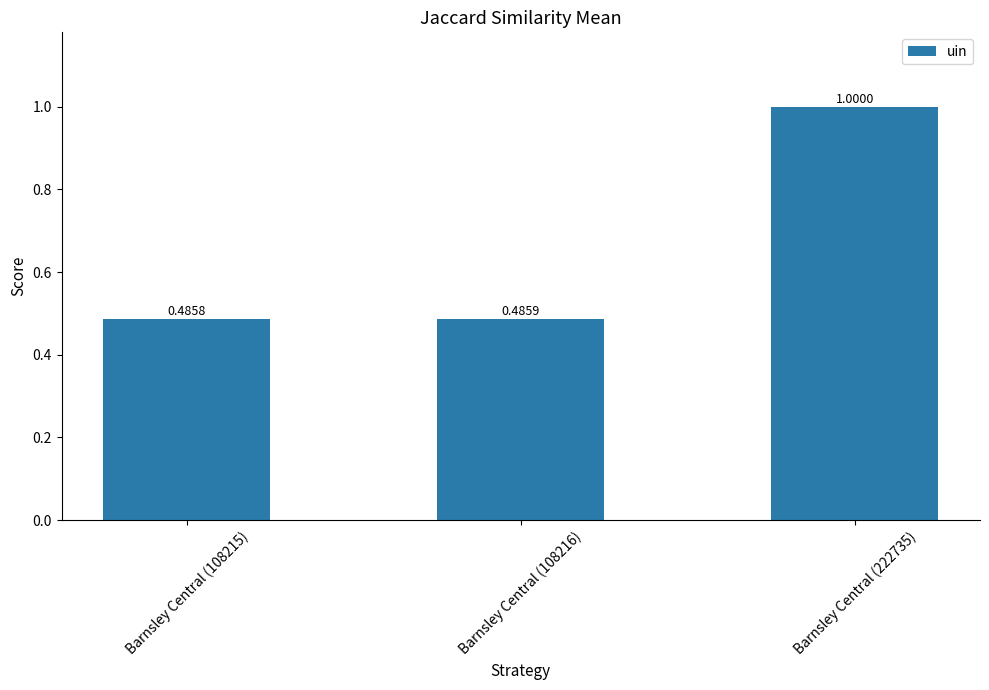

List the labels in order of value, smallest first.

Barnsley Central (108215), Barnsley Central (108216), Barnsley Central (222735)